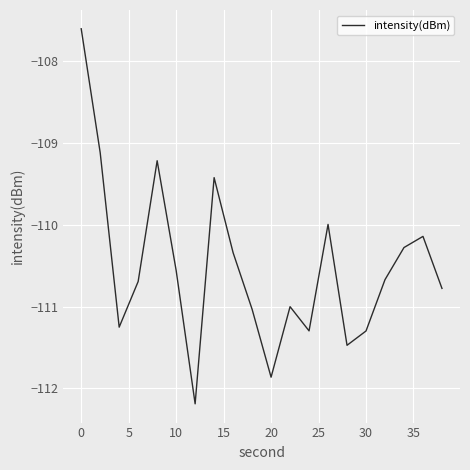

What is the minimum value shown in the chart?

-112.2